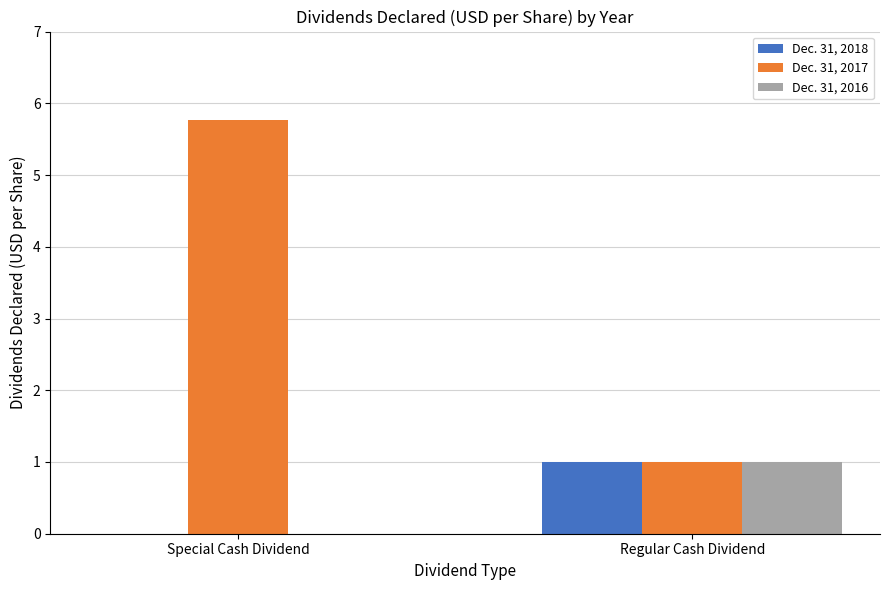

Where does the Dec. 31, 2017 series first go above 5?

Special Cash Dividend